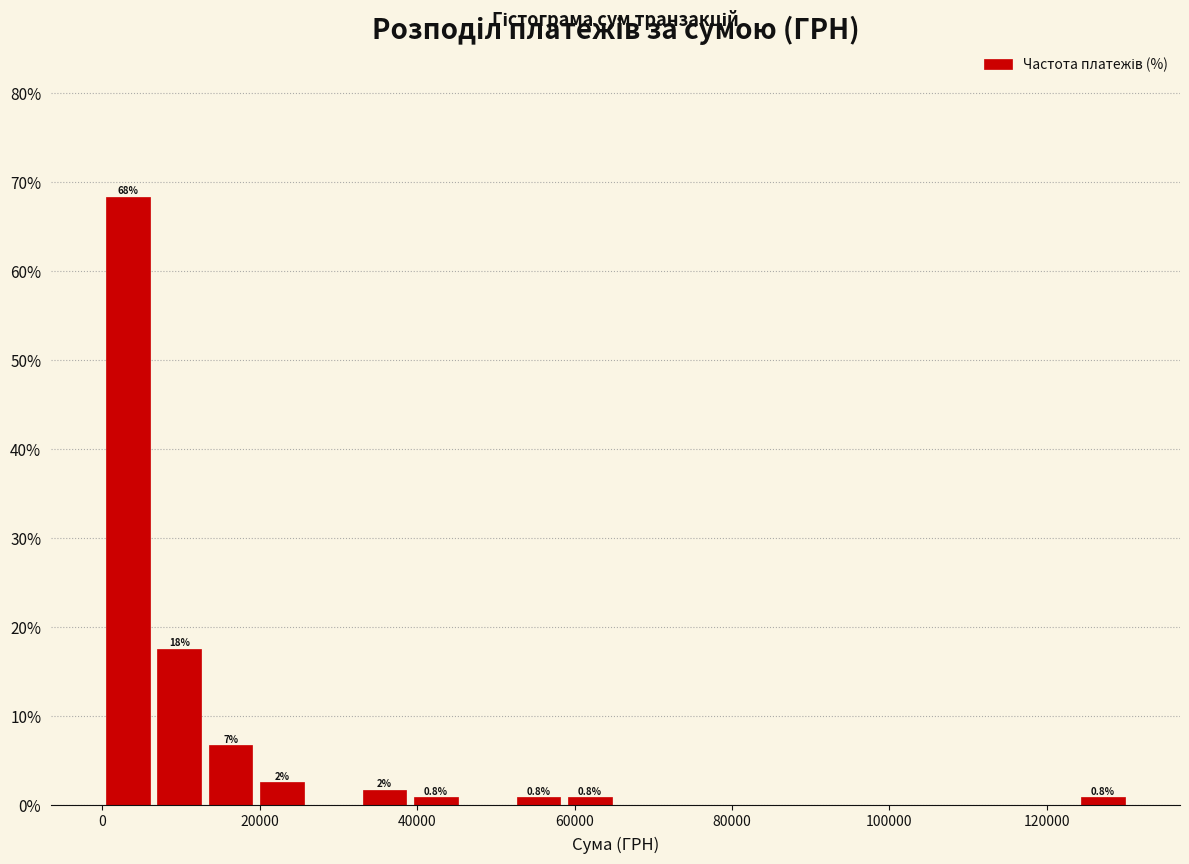

Read against the x-axis, roughly where is the centre of the tallest bar?

4000